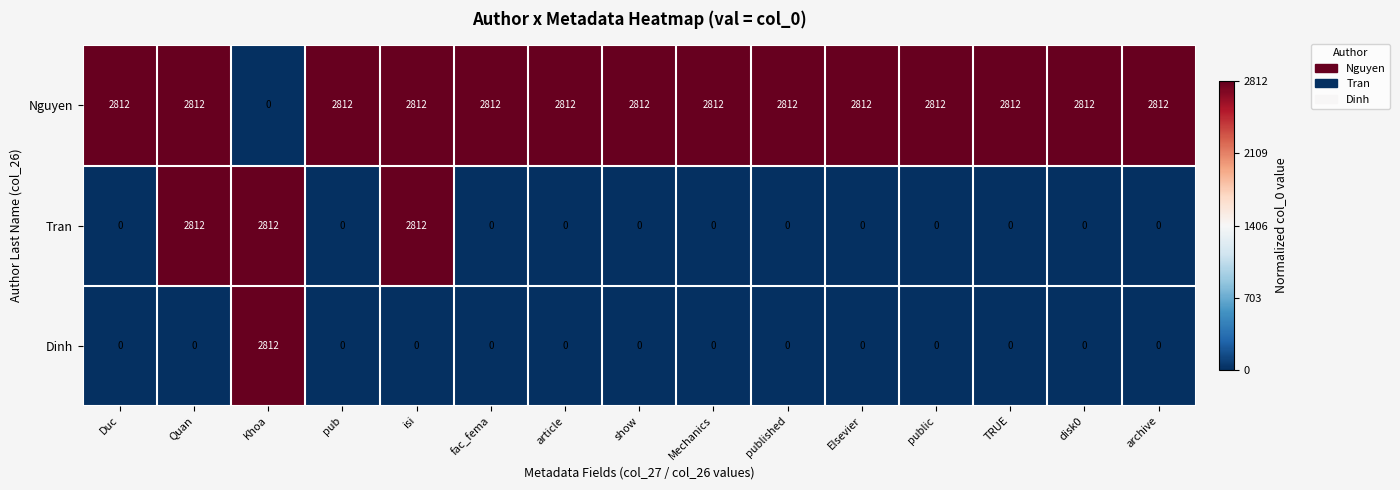

What is the difference between the Tran values at isi and fac_fema?

2812